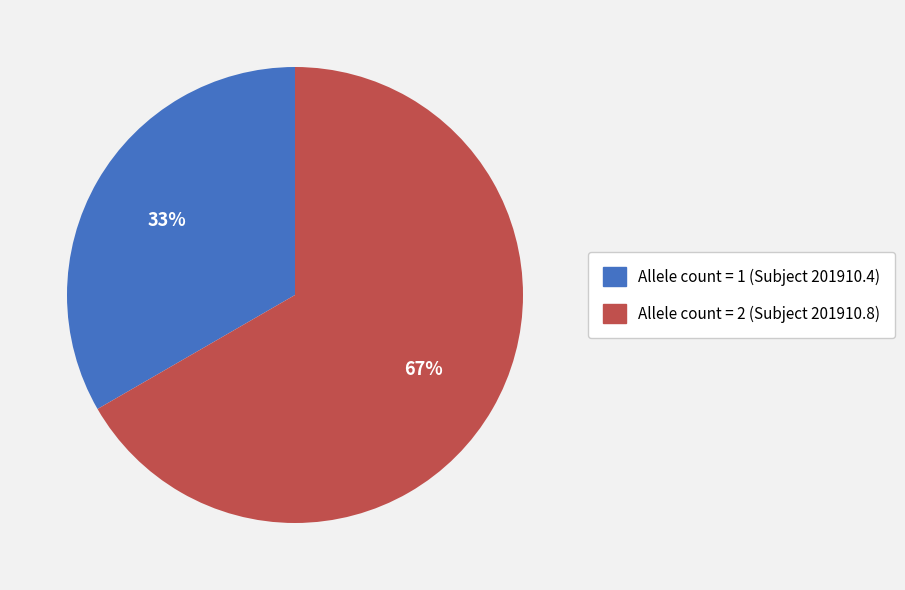

The Allele count = 1 (Subject 201910.4) slice represents 21% of the pie. True or false?

False